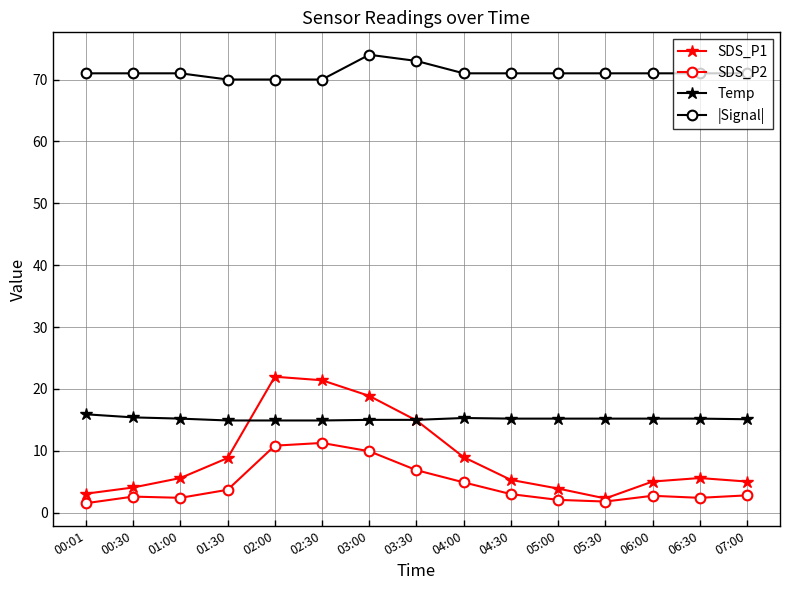

At how many categories does at least one series exceed 28?

15